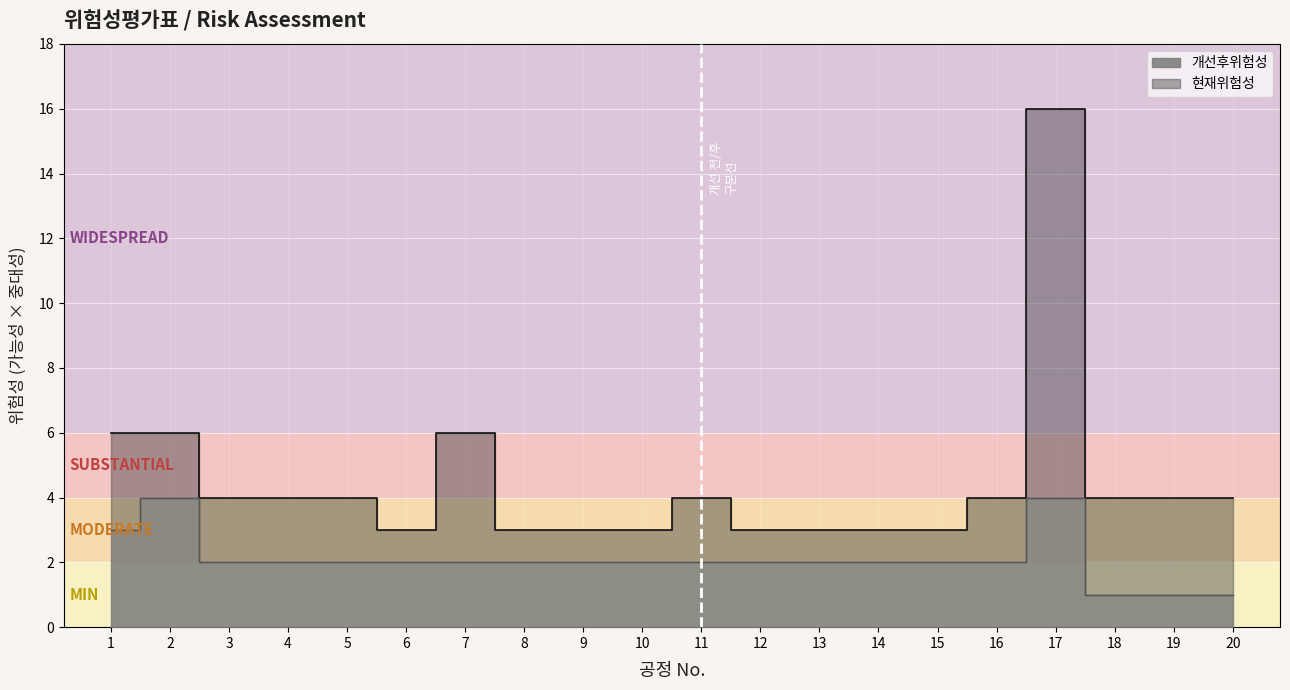

Rank the categories by 현재위험성 value from lowest to highest.

6, 8, 9, 10, 12, 13, 14, 15, 3, 4, 5, 11, 16, 18, 19, 20, 1, 2, 7, 17